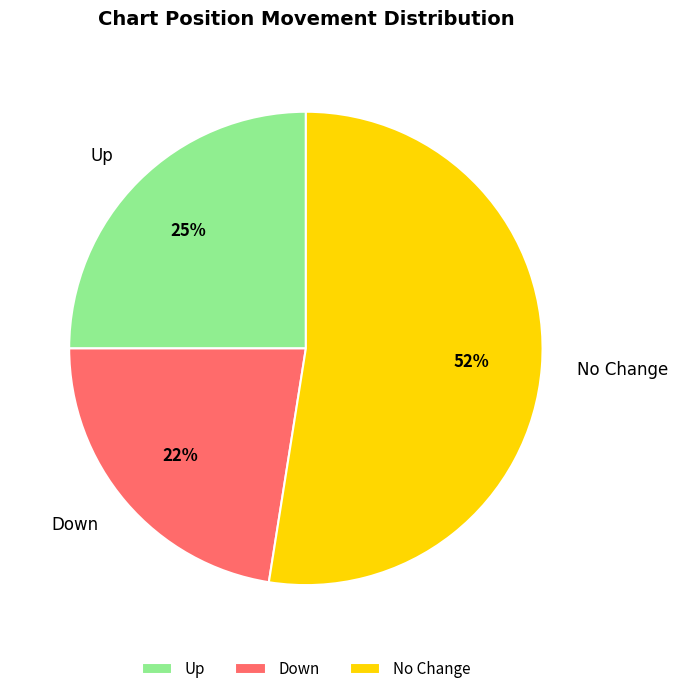

Between Up and Down, which is larger?

Up